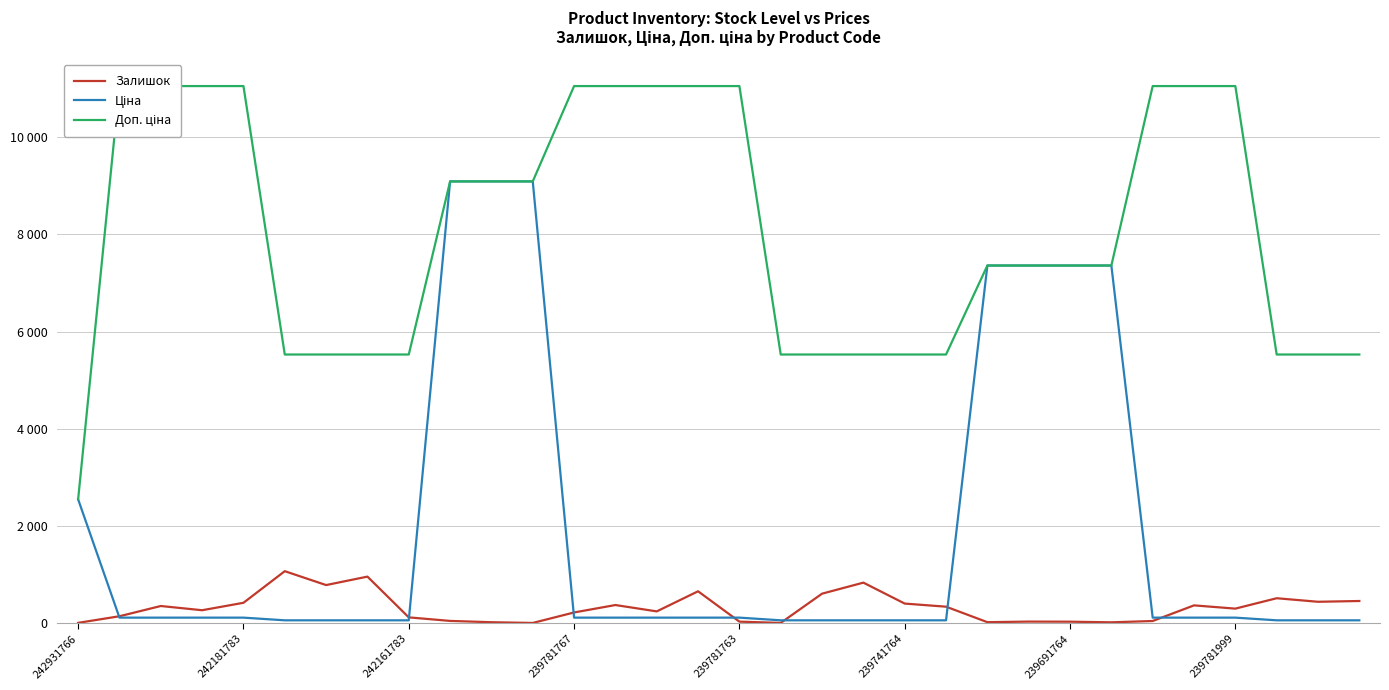

Which series changed the most between 9 and 23?

Ціна